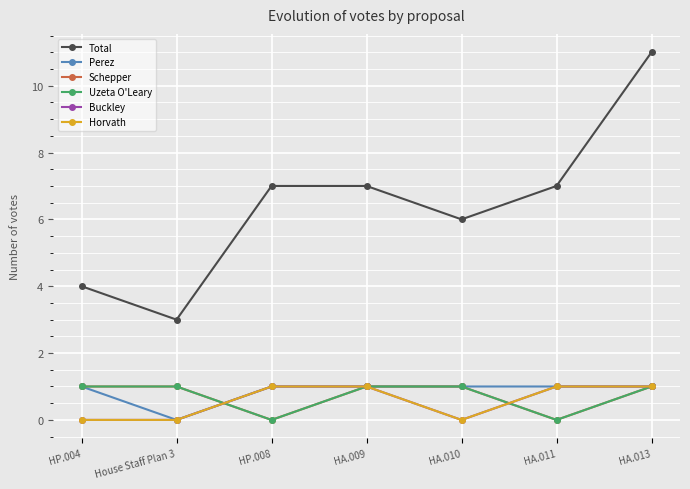

True or false: Buckley has more than 1 points higher than both neighbors.

False